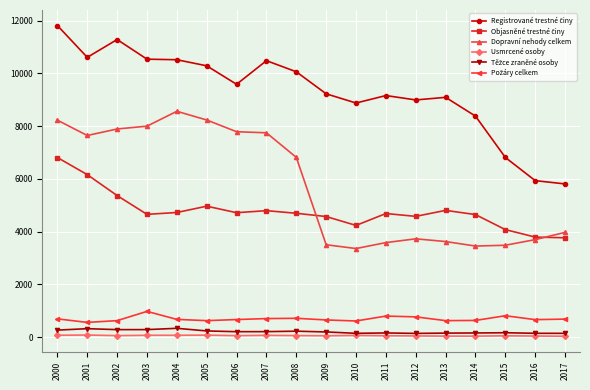

The value of Dopravní nehody celkem at 2011 is 5045. True or false?

False